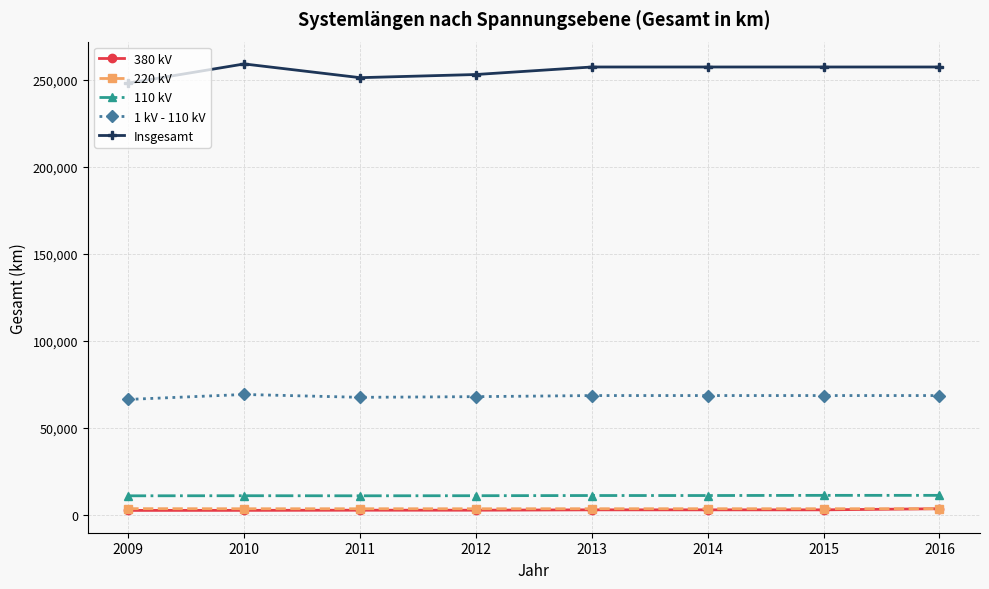

How many data points does each series have?

8